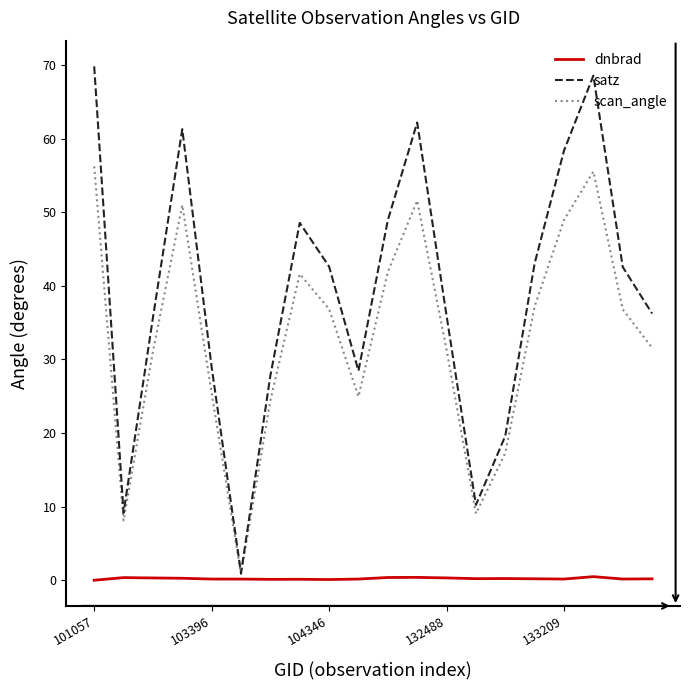

List the series in order of their overall mean, highest first.

satz, scan_angle, dnbrad